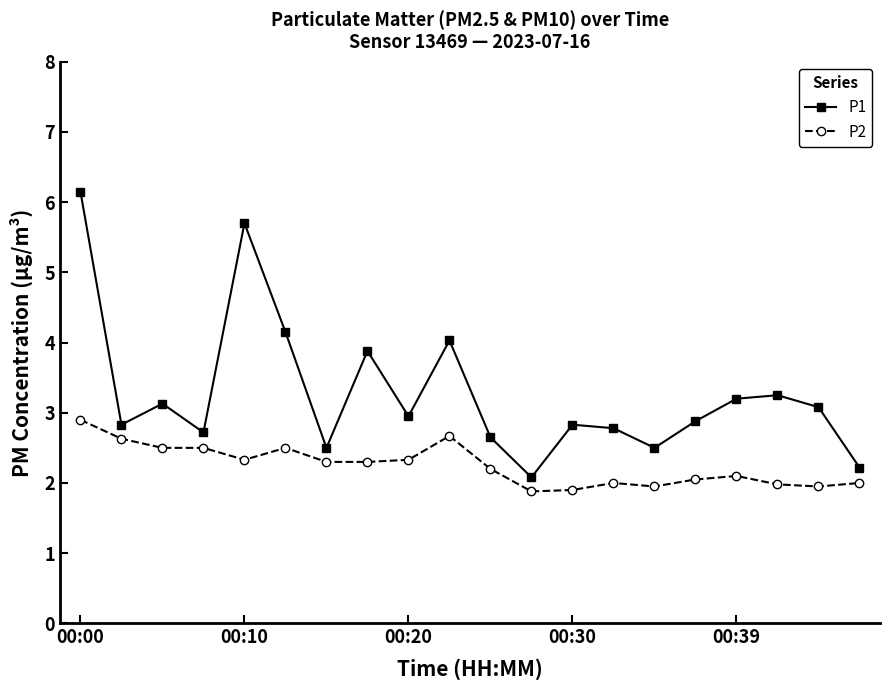

What is the minimum value for P2?

1.9